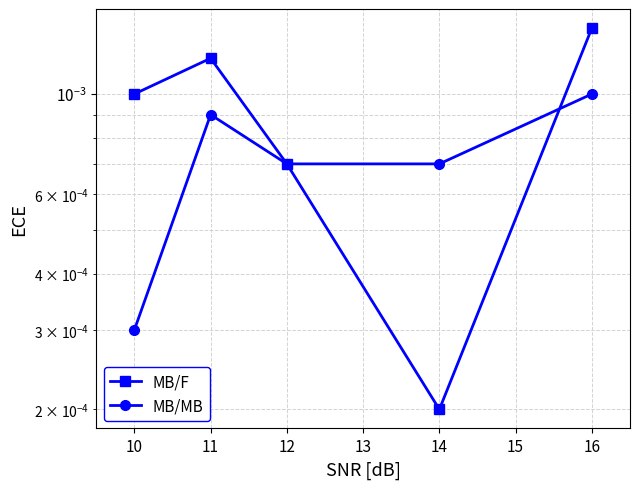

The value of MB/F at 10 is 0.0. True or false?

False